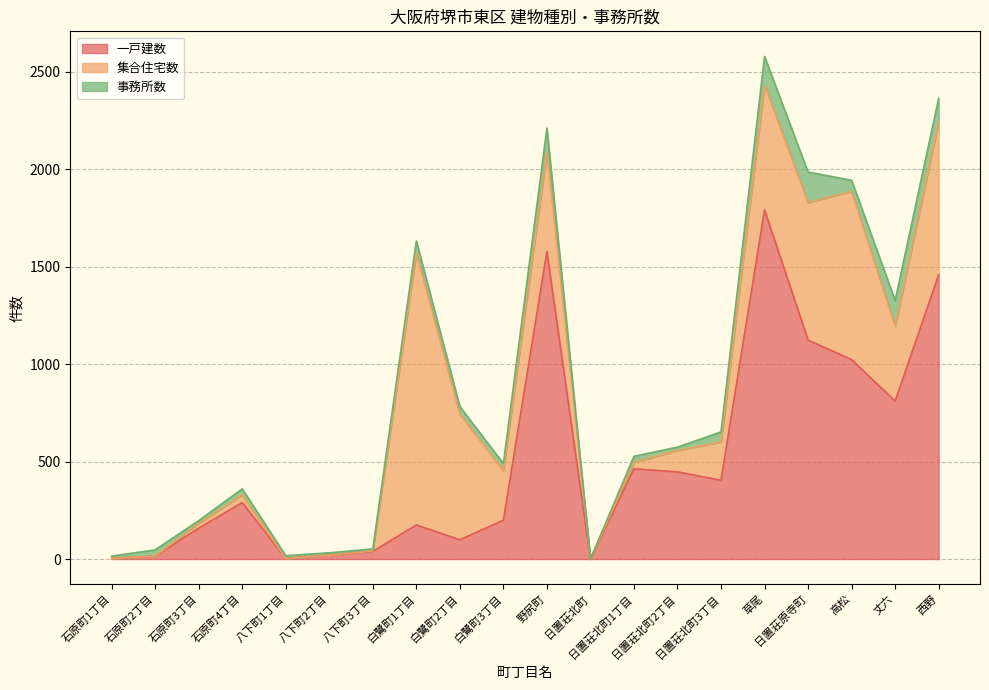

Where is the first local minimum for 一戸建数?

八下町1丁目